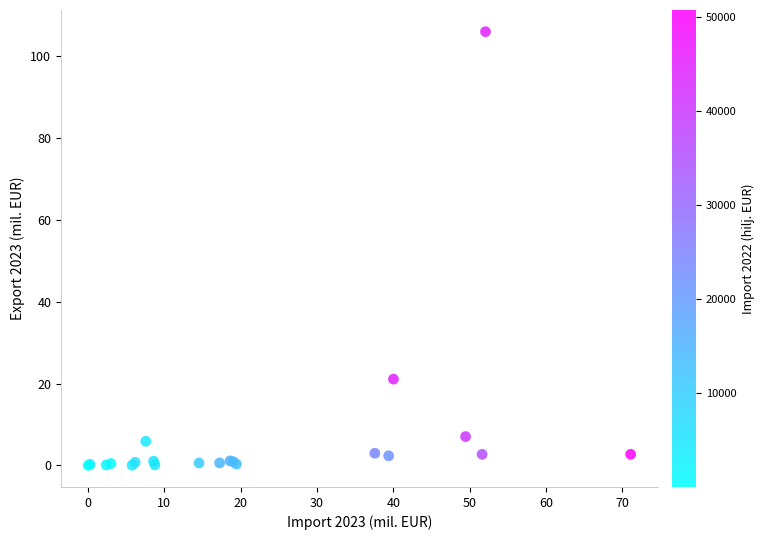

What Y value in the scatter plot is closest to 53?

21.1